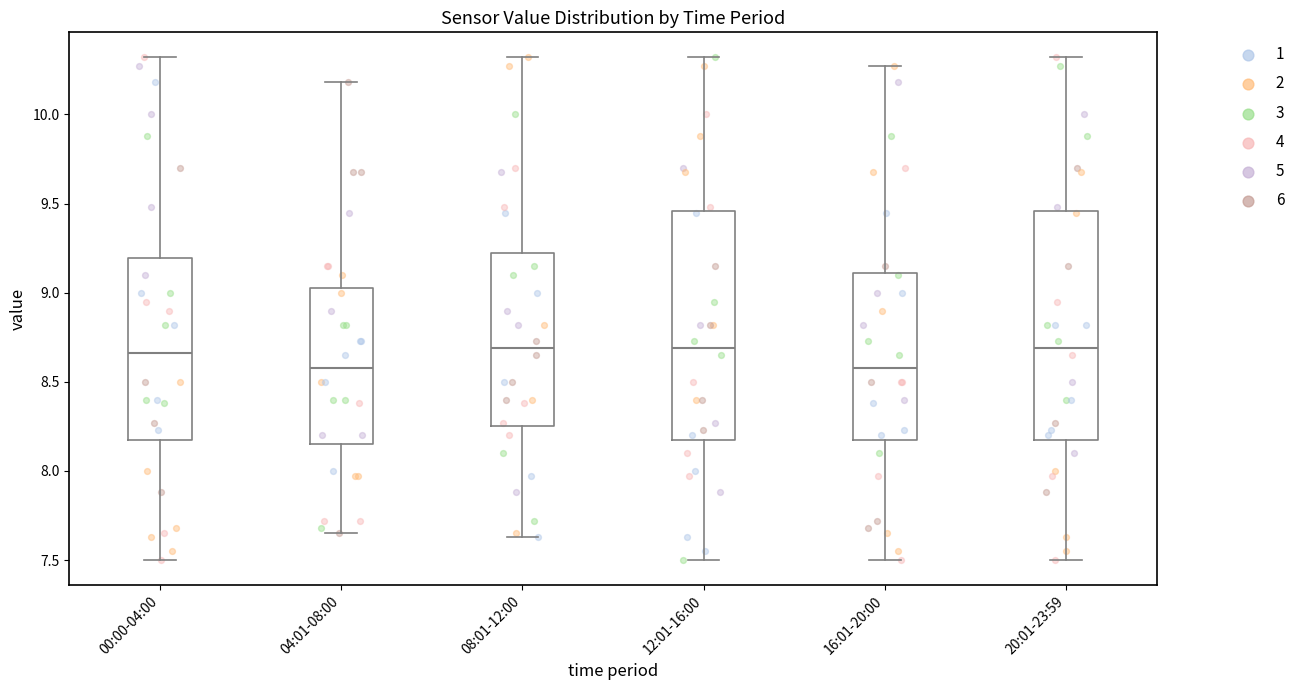

Reading left to right, transcribe this box plot: for each box, give where its median line is, the range the box spans, and where its two whiskers end, as read against the y-axis. The values are not printed on the chart, so give them approximately, as read against the axis.

00:00-04:00: median 8.65, box 8.15 to 9.20, whiskers 7.50 to 10.30
04:01-08:00: median 8.60, box 8.15 to 9.05, whiskers 7.65 to 10.20
08:01-12:00: median 8.70, box 8.25 to 9.25, whiskers 7.65 to 10.30
12:01-16:00: median 8.70, box 8.20 to 9.45, whiskers 7.50 to 10.30
16:01-20:00: median 8.60, box 8.20 to 9.10, whiskers 7.50 to 10.25
20:01-23:59: median 8.70, box 8.20 to 9.45, whiskers 7.50 to 10.30